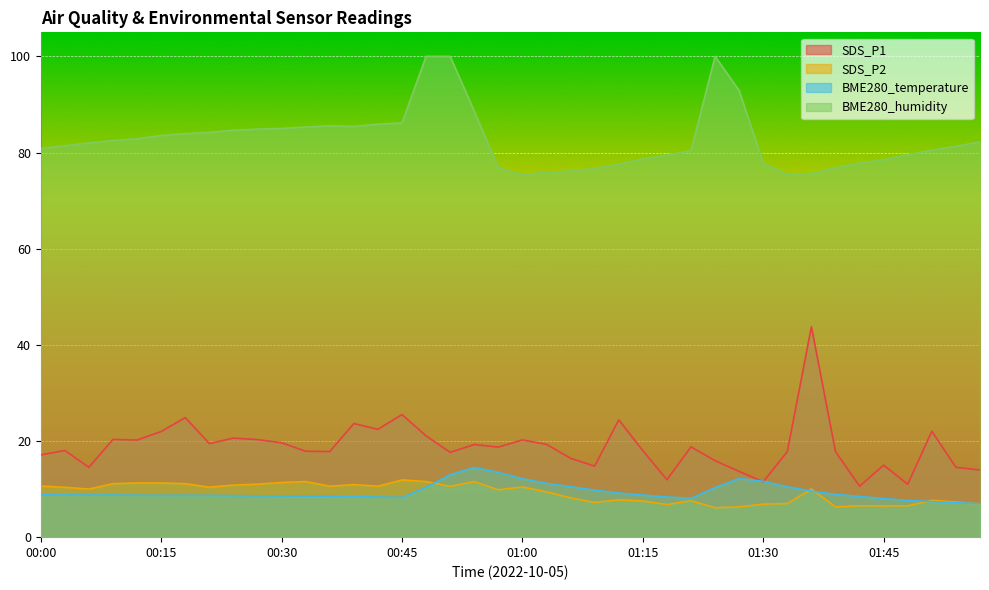

Rank the categories by BME280_temperature value from lowest to highest.

01:57, 01:54, 01:51, 01:48, 01:45, 01:21, 00:45, 00:42, 01:18, 00:39, 01:42, 00:36, 00:33, 00:30, 00:27, 00:24, 00:15, 00:21, 00:18, 00:12, 00:06, 00:09, 01:15, 00:03, 00:00, 01:39, 01:12, 01:36, 01:09, 01:24, 00:48, 01:33, 01:06, 01:03, 01:30, 01:00, 01:27, 00:51, 00:57, 00:54